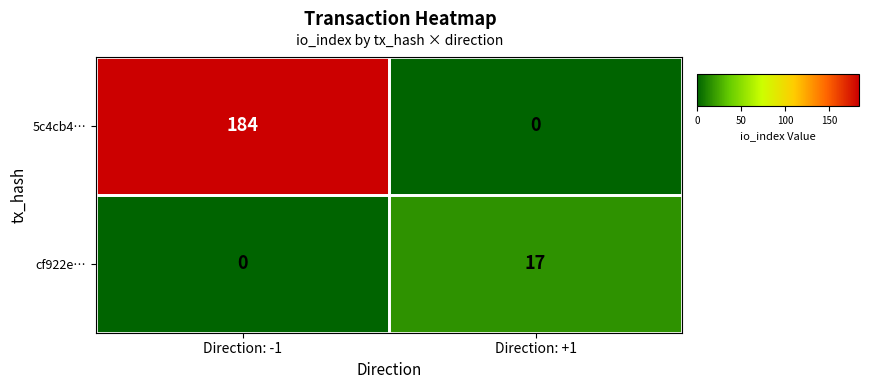

What is the highest value of the 5c4cb4… series?

184